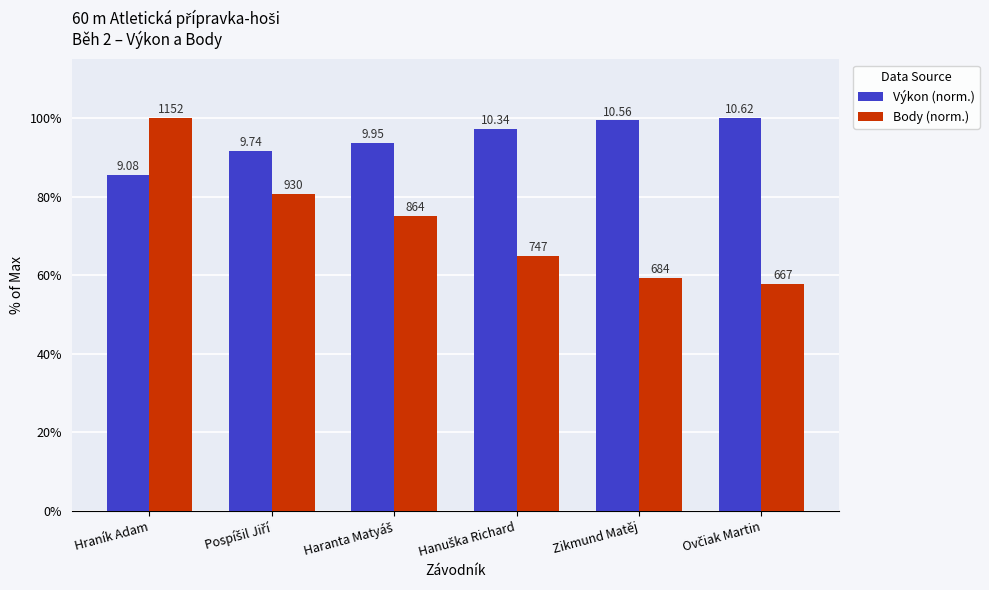

Rank the series by their maximum value, from lowest to highest.

Výkon (norm.), Body (norm.)